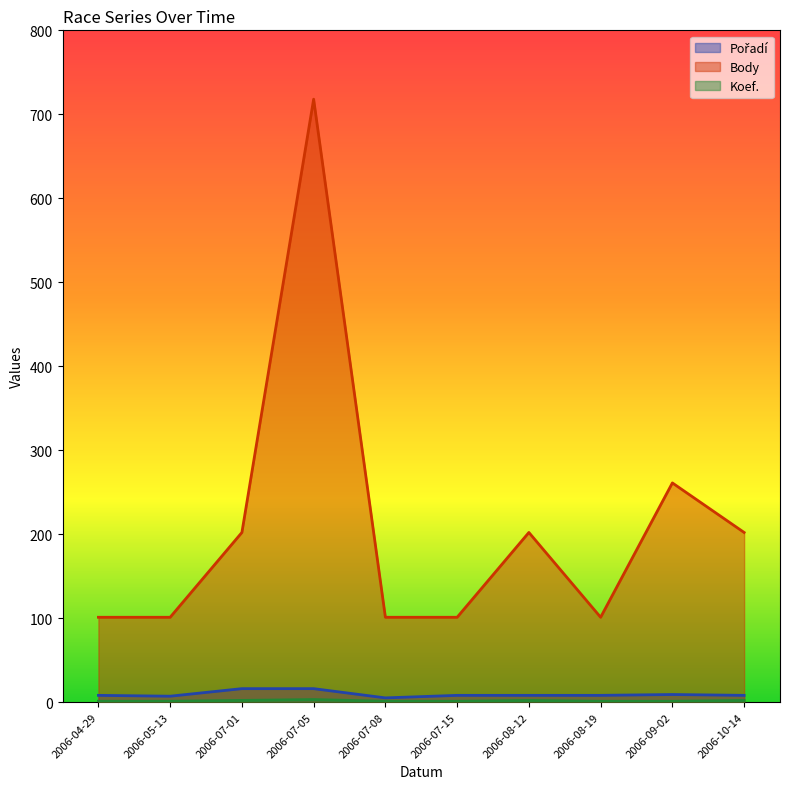

At which label does Koef. reach its minimum?

2006-04-29